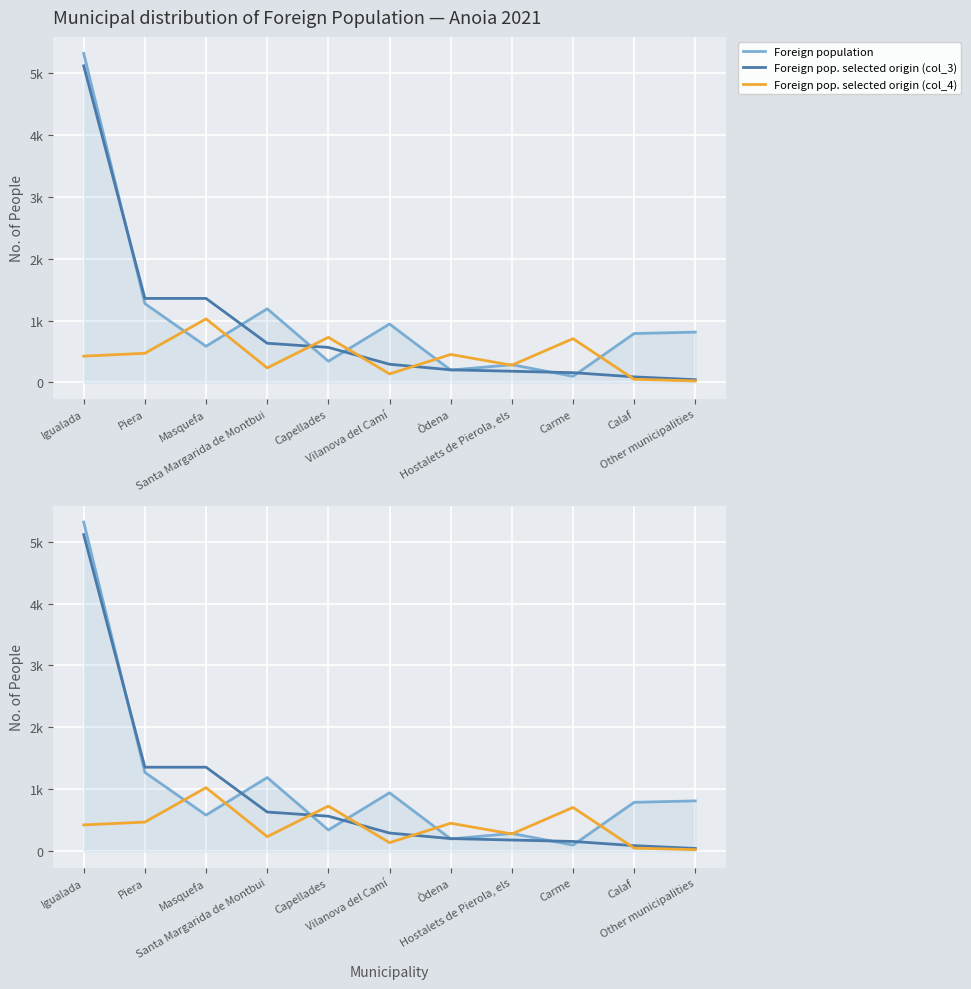

Where is Foreign pop. selected origin (col_3) nearest to the value 2579?

Piera